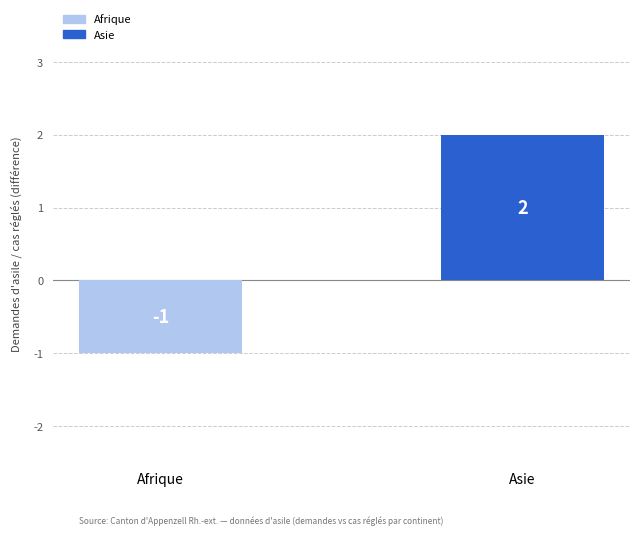

What is the change in value from Afrique to Asie?

+3